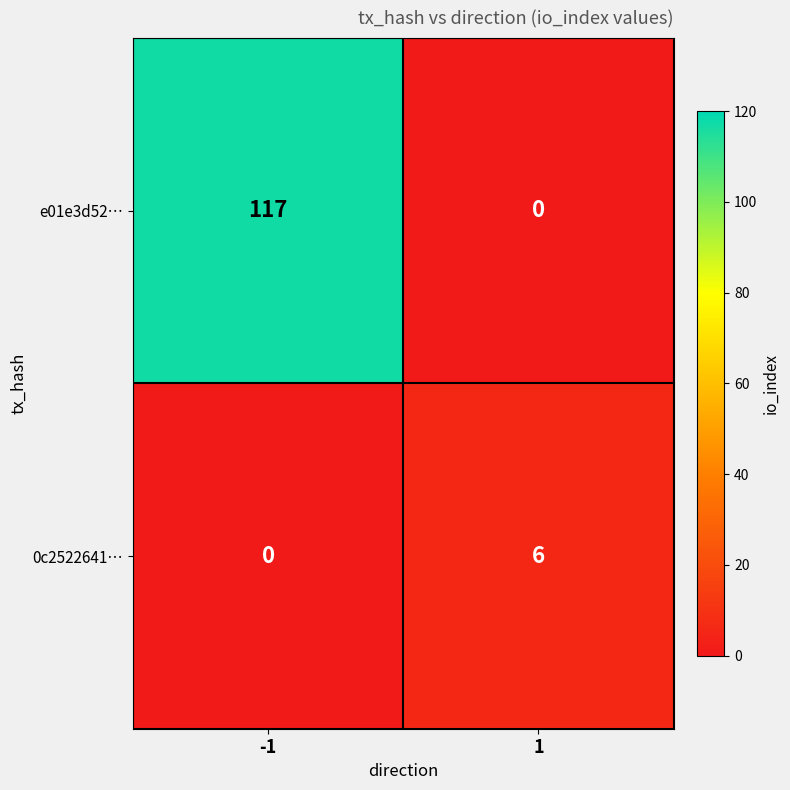

Reading right to left, transcribe all the data shown in this chart.

e01e3d52…: 1=0	-1=117
0c2522641…: 1=6	-1=0